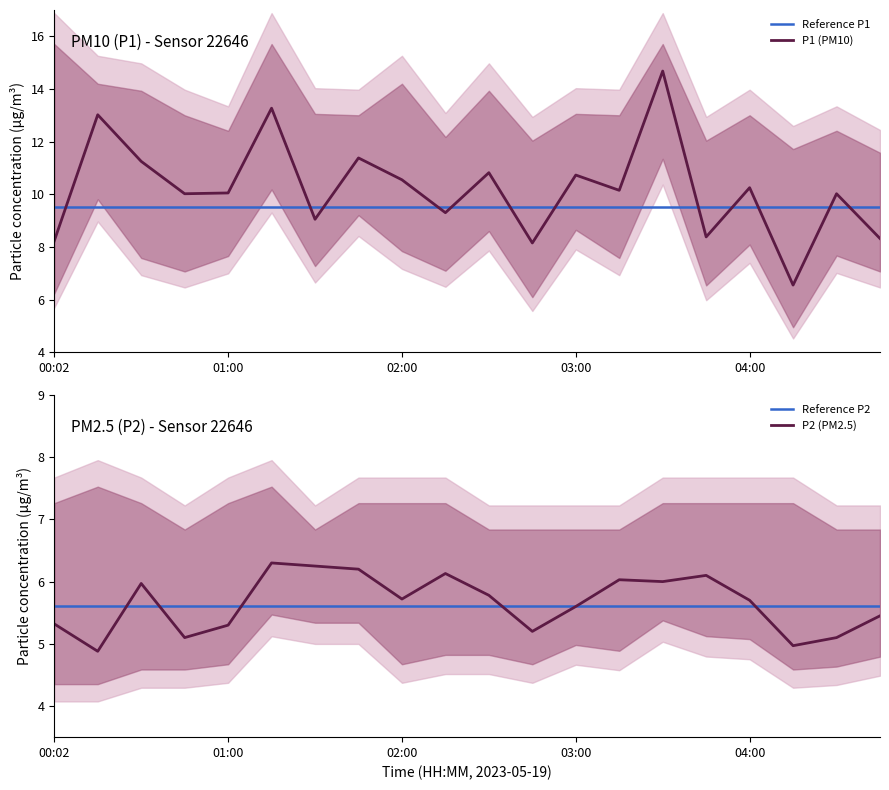

The P2 series shows 3.0 at 01:31. True or false?

False